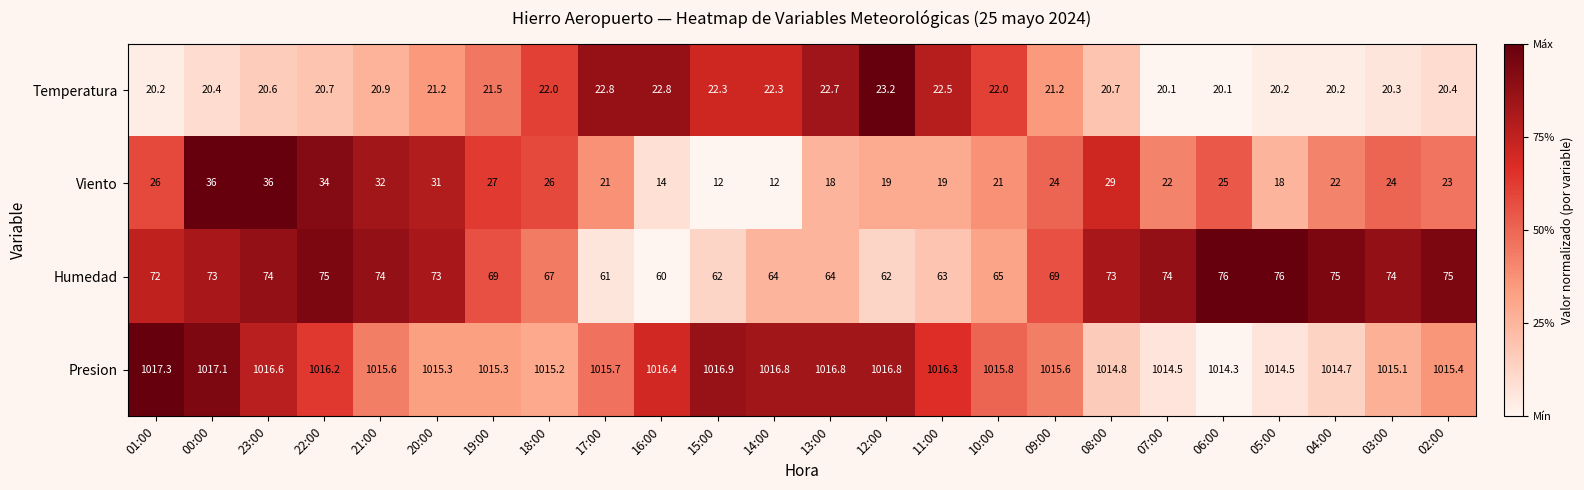

Which series has the widest spread of values?

Viento